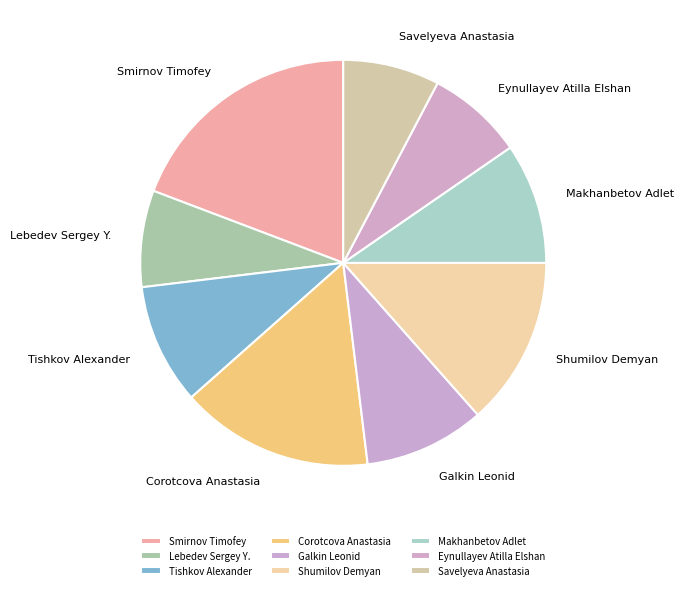

Which has a higher value, Galkin Leonid or Savelyeva Anastasia?

Galkin Leonid